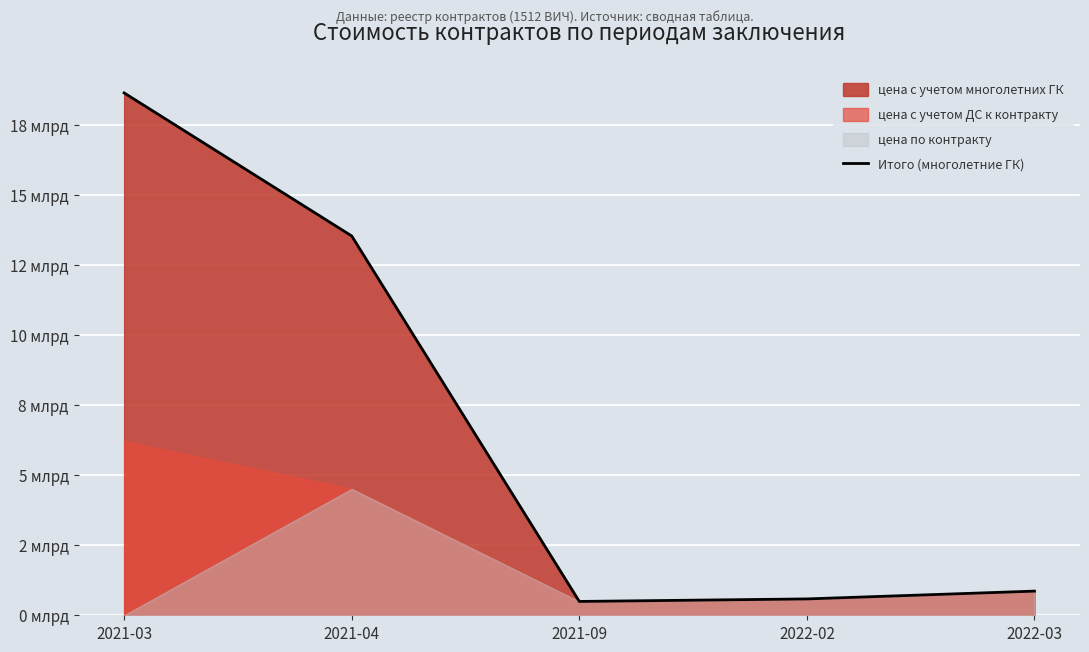

Reading right to left, what are all the values shown in this chart?

0.9	0.6	0.5	13.5	18.7